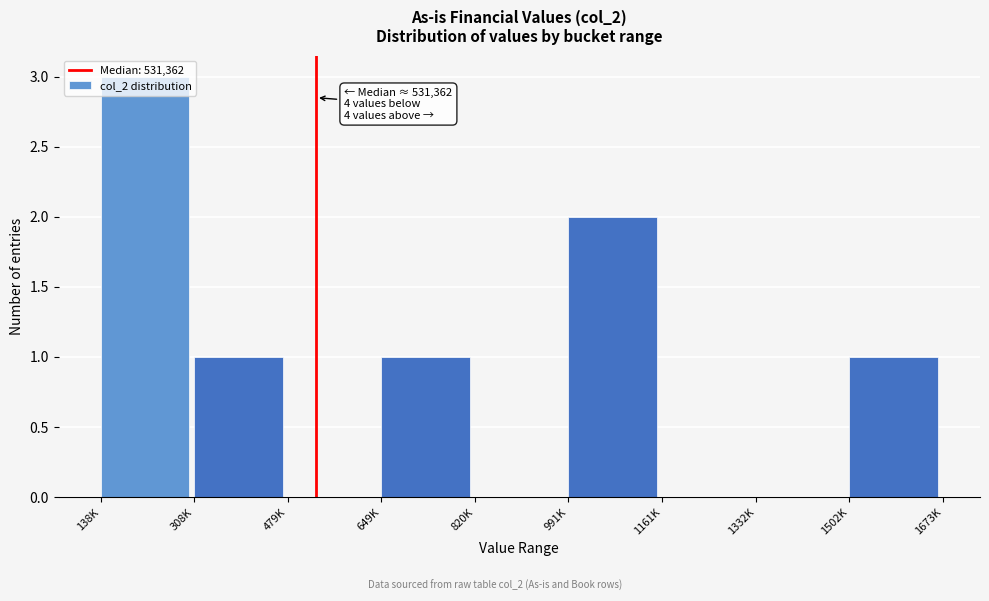

True or false: the data shows 0 at 479K.

True